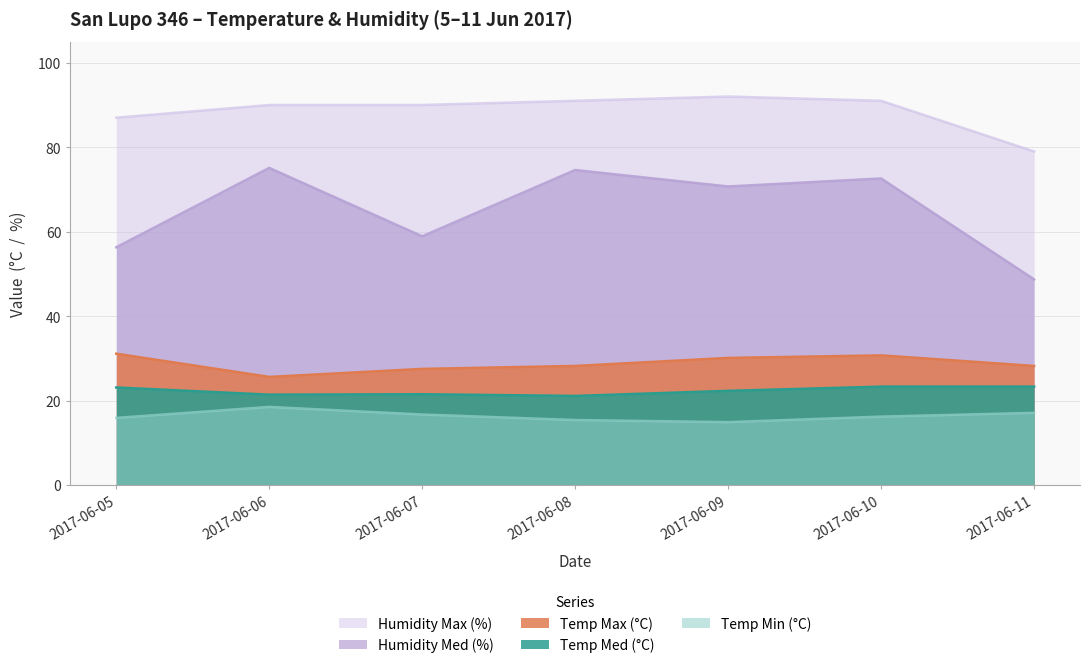

Is it true that Temp Max (°C) equals 27.5 at 2017-06-07?

True